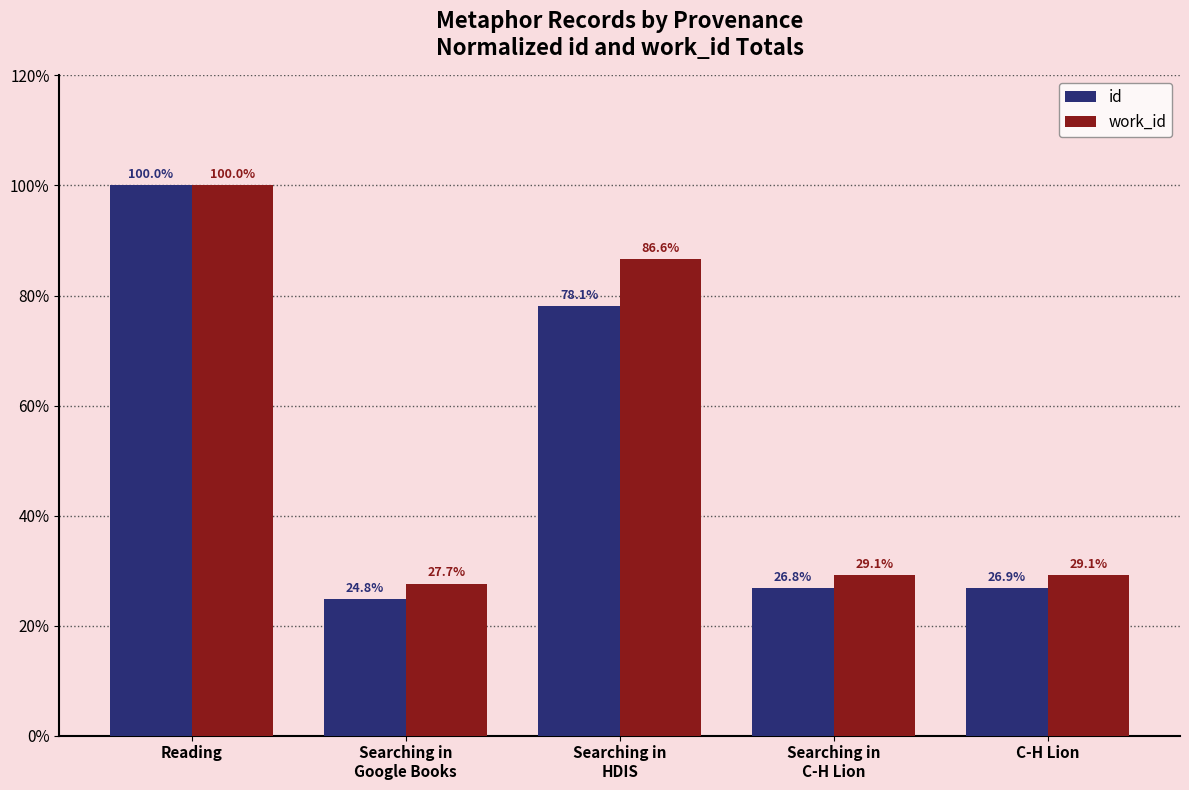

Which series has the largest range (max minus min)?

id